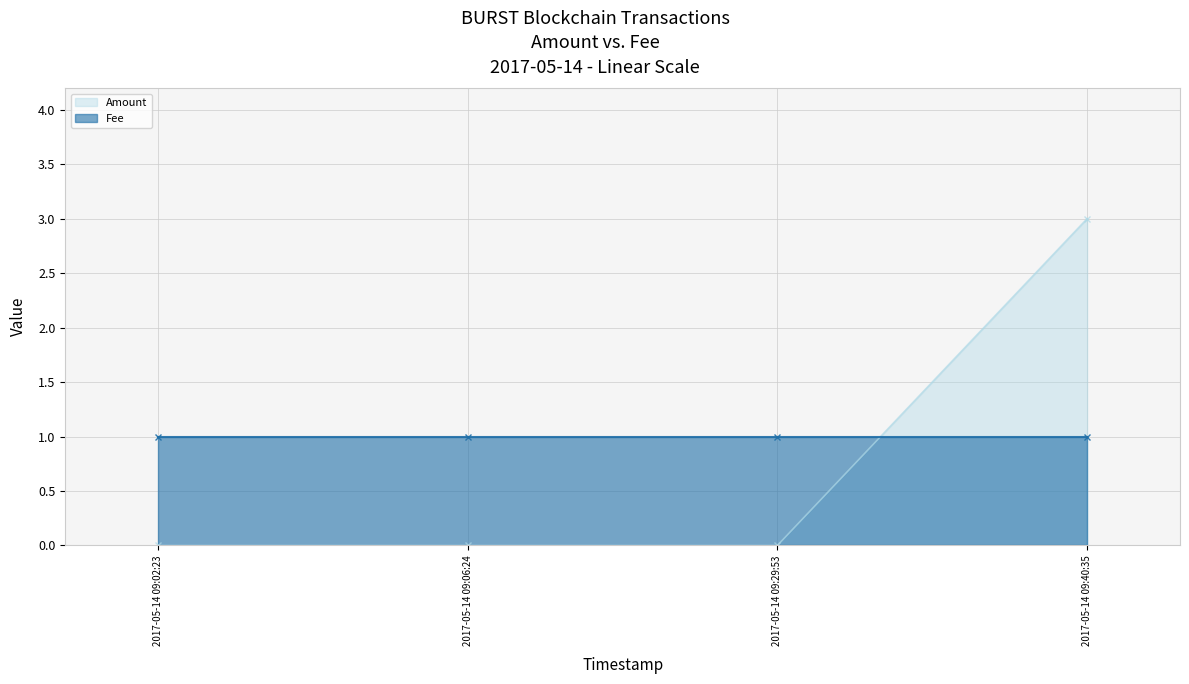

List the labels in order of value, largest first.

2017-05-14 09:40:35, 2017-05-14 09:02:23, 2017-05-14 09:06:24, 2017-05-14 09:29:53